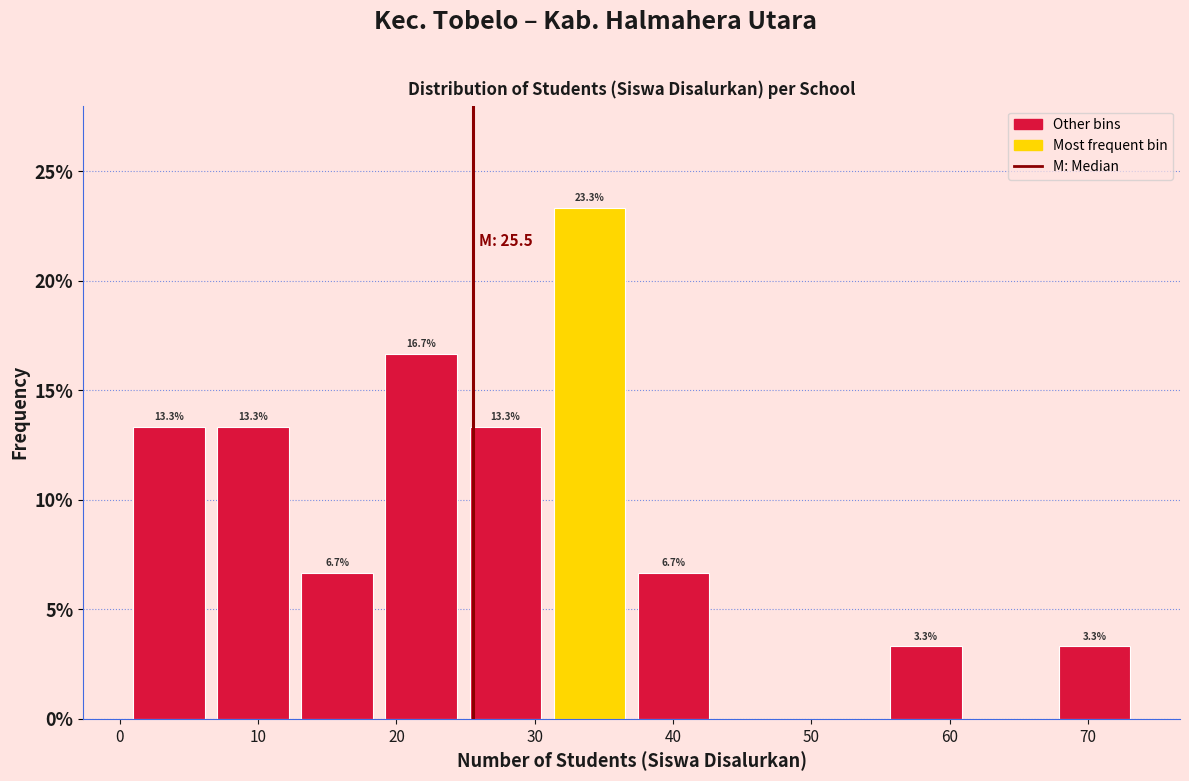

Over which range of the x-axis is the bar tallest?

31 to 37